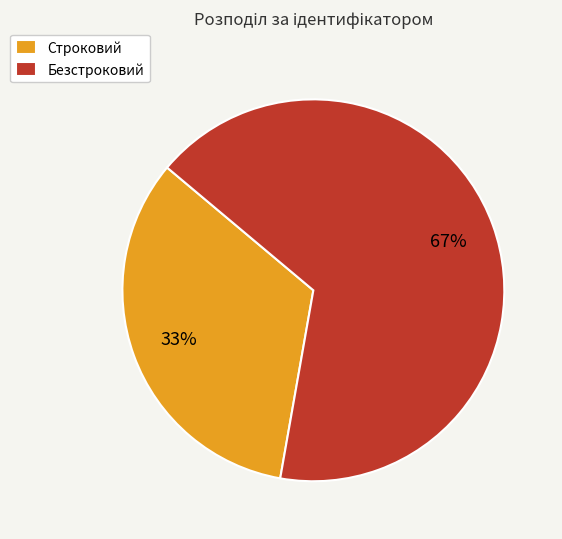

Which has a higher value, Строковий or Безстроковий?

Безстроковий